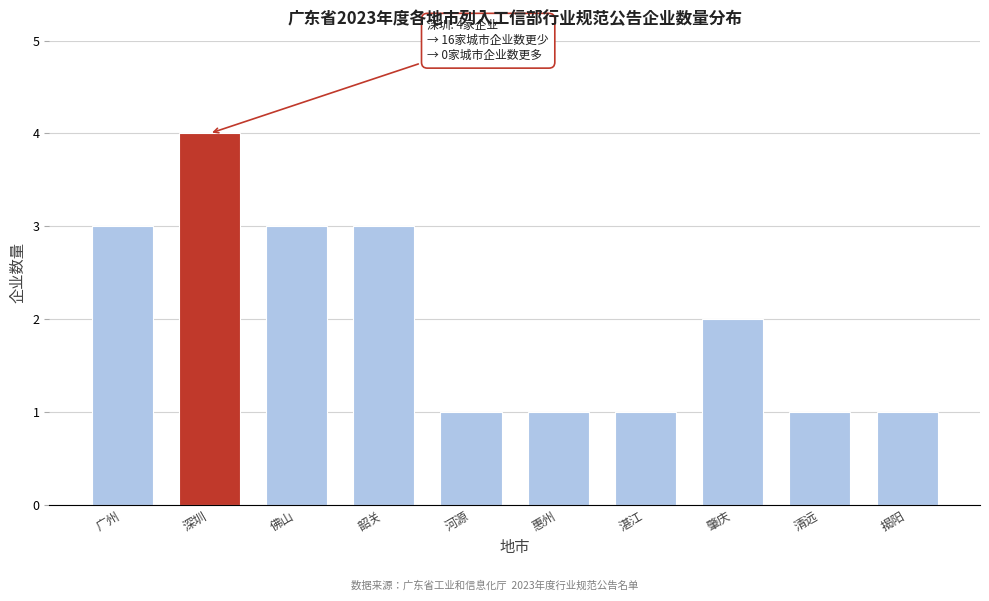

Reading left to right, list all the values displayed in this chart.

3	4	3	3	1	1	1	2	1	1